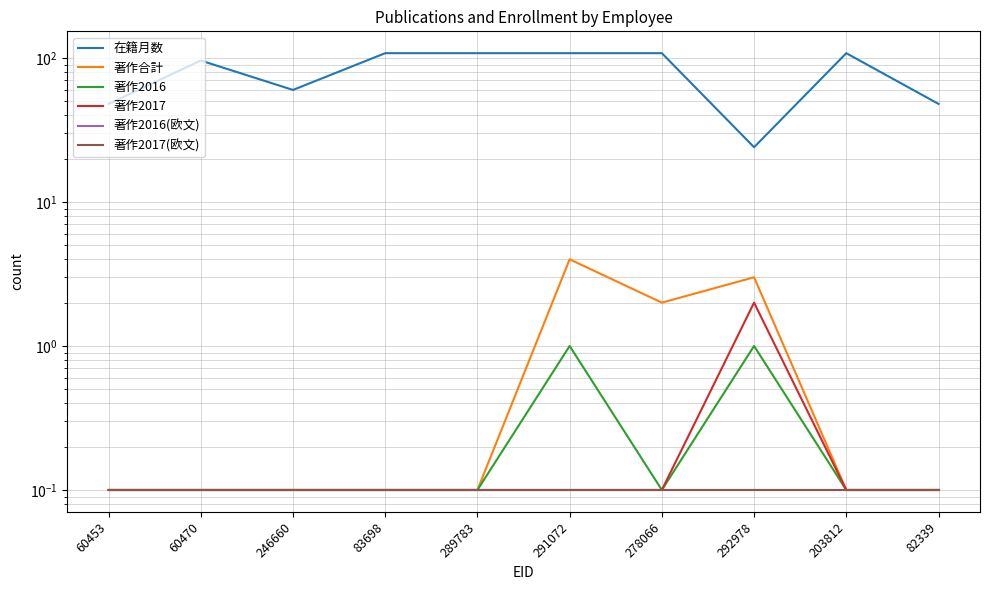

At how many categories does at least one series exceed 59?

7